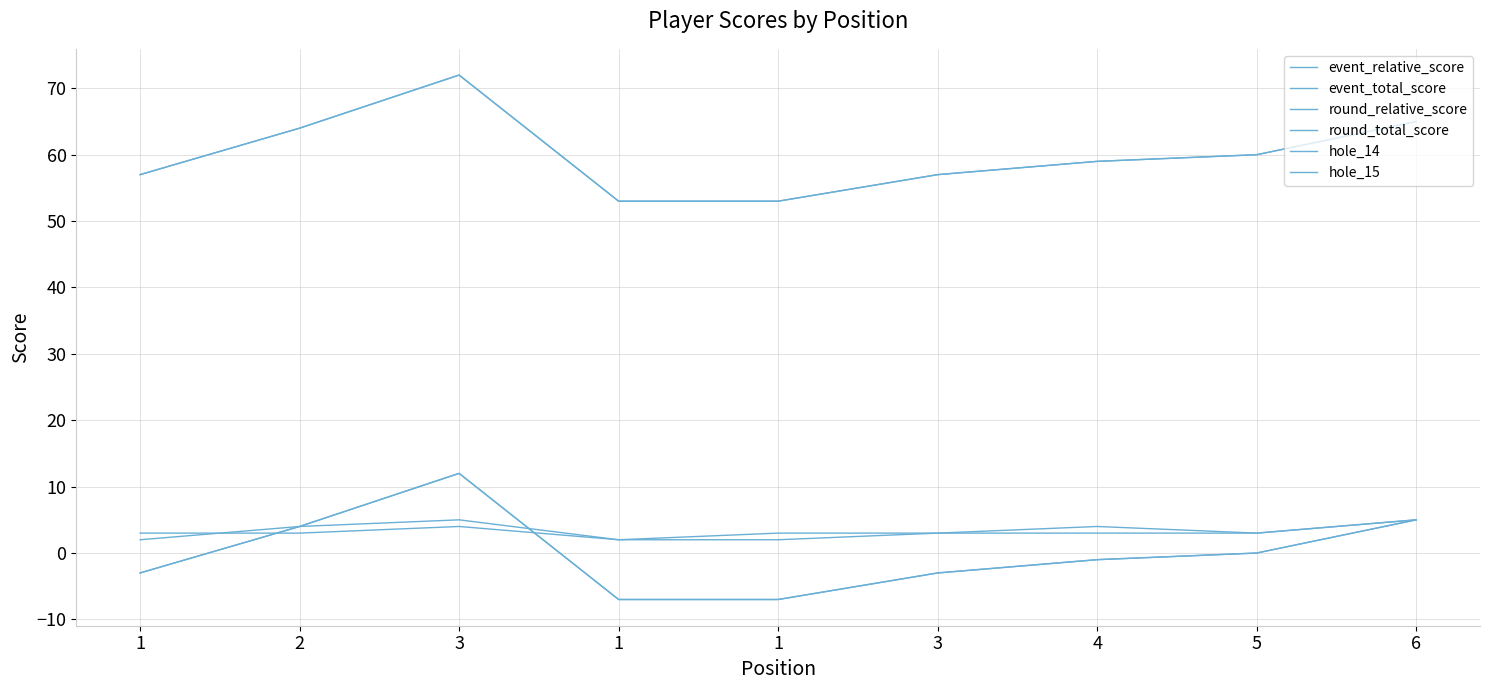

Is the value of round_relative_score at 3 greater than the value of round_total_score at 1?

No